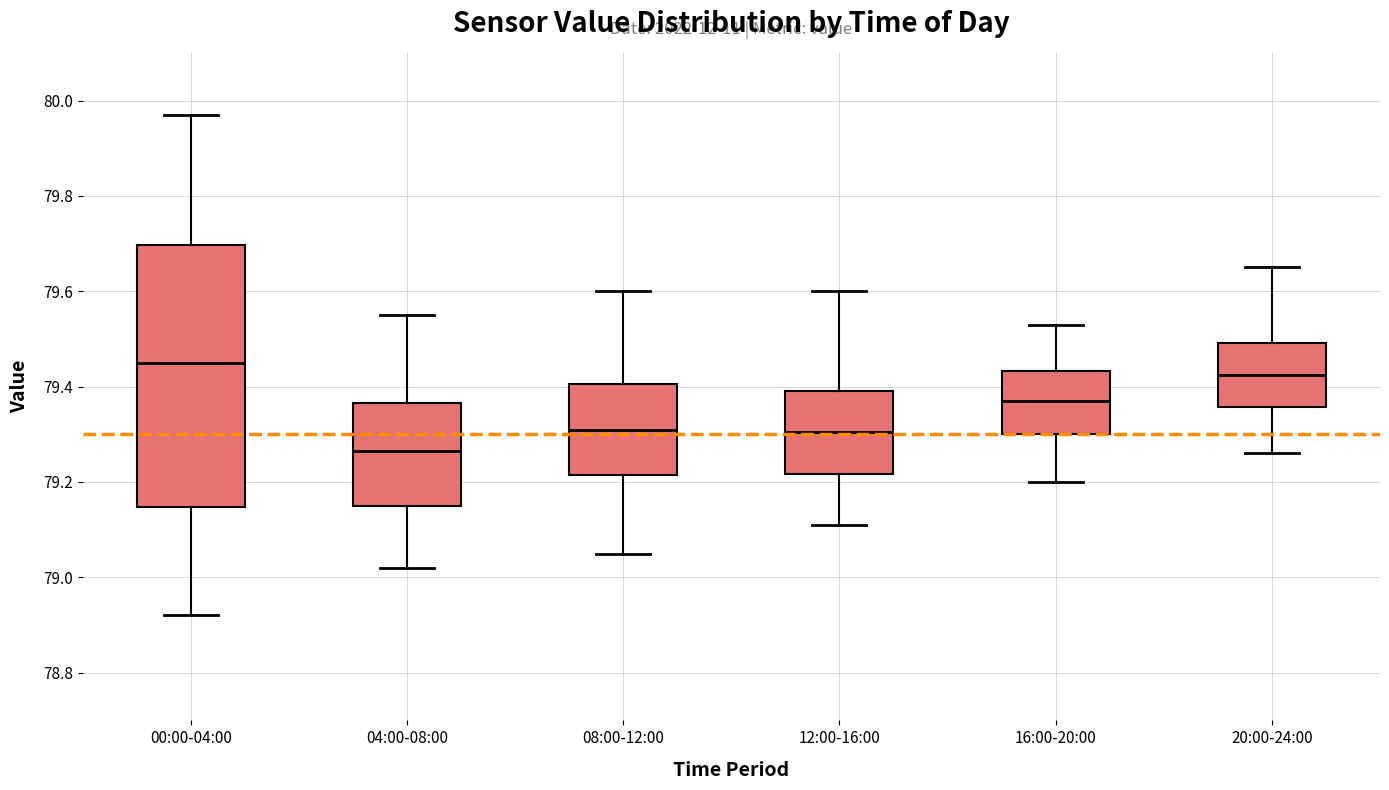

Which box's median line is the highest?

00:00-04:00